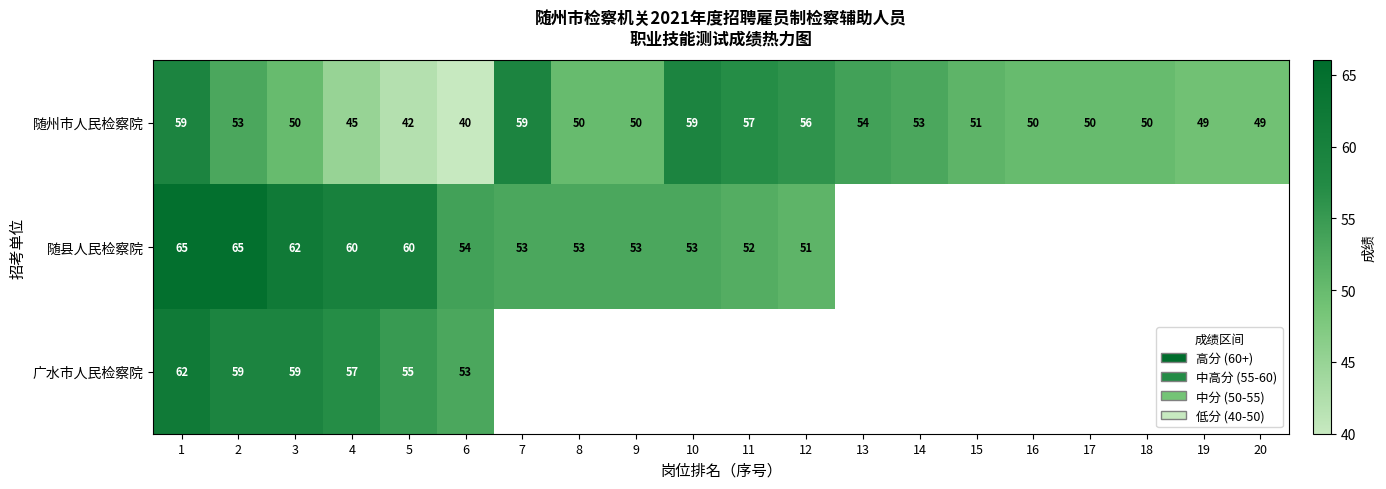

What is the sum of all 随州市人民检察院 values?

1026